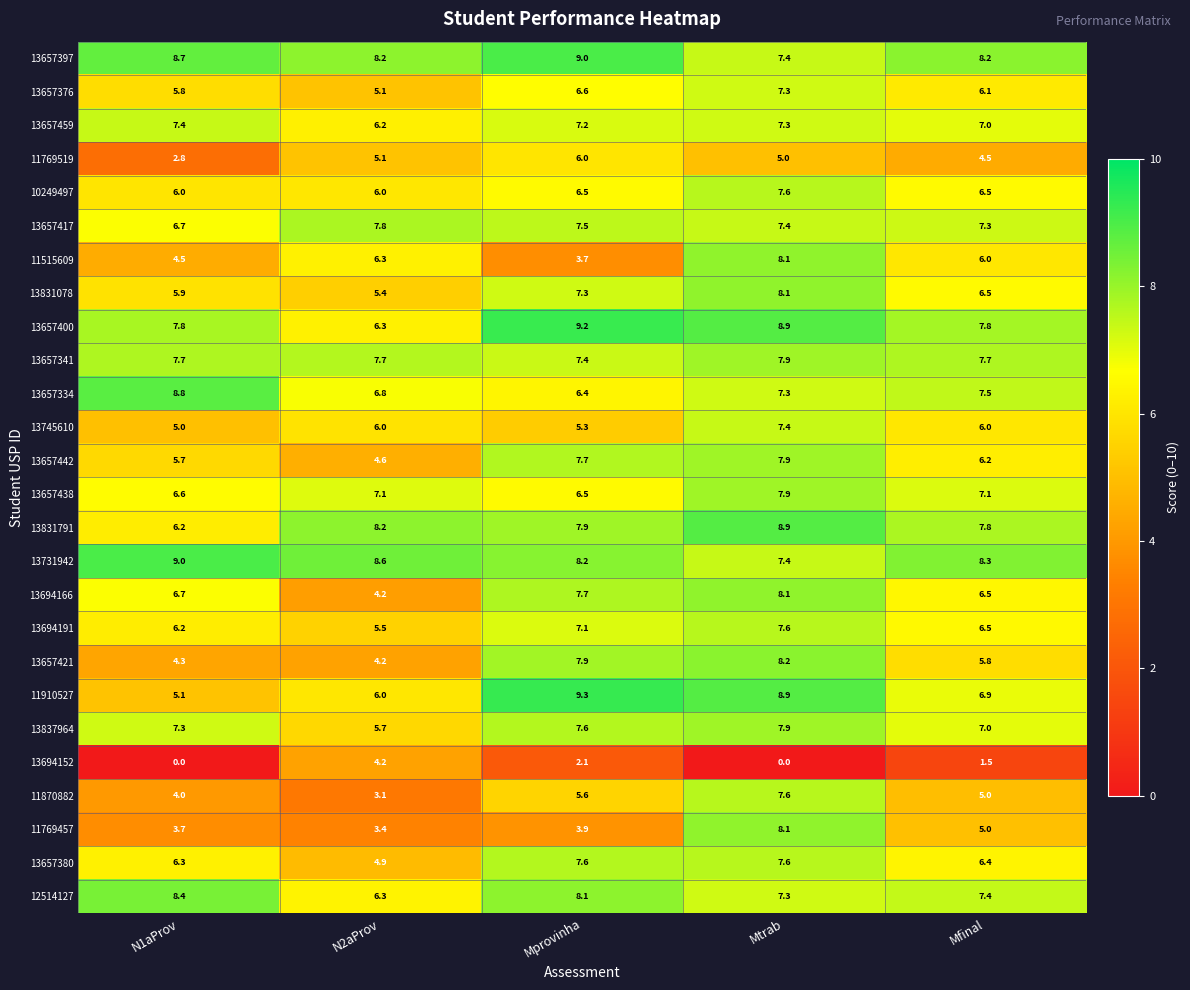

List the labels in order of 13657334 value, largest first.

N1aProv, Mfinal, Mtrab, N2aProv, Mprovinha